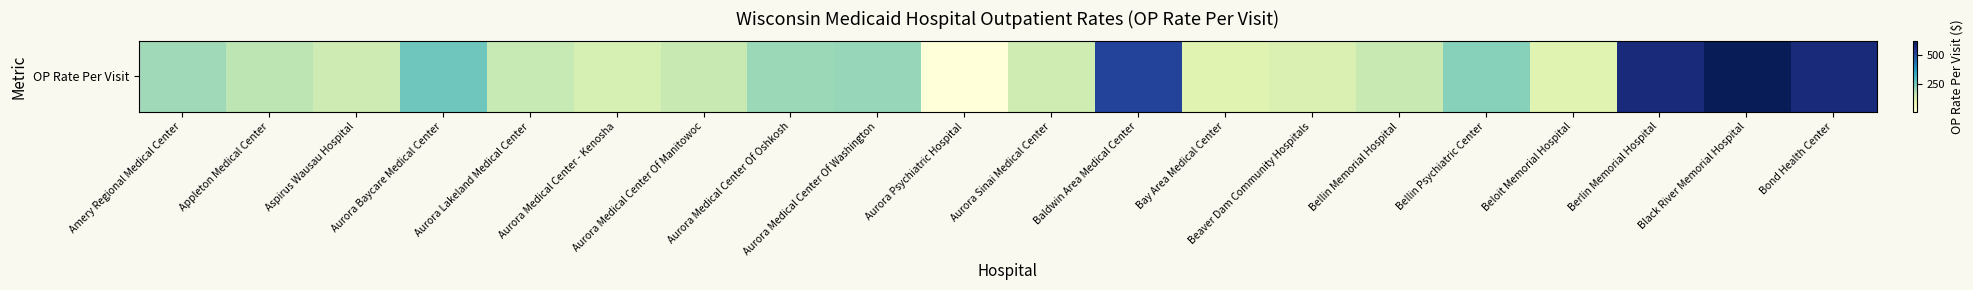

The chart shows a value of 160 at Aurora Lakeland Medical Center. True or false?

True